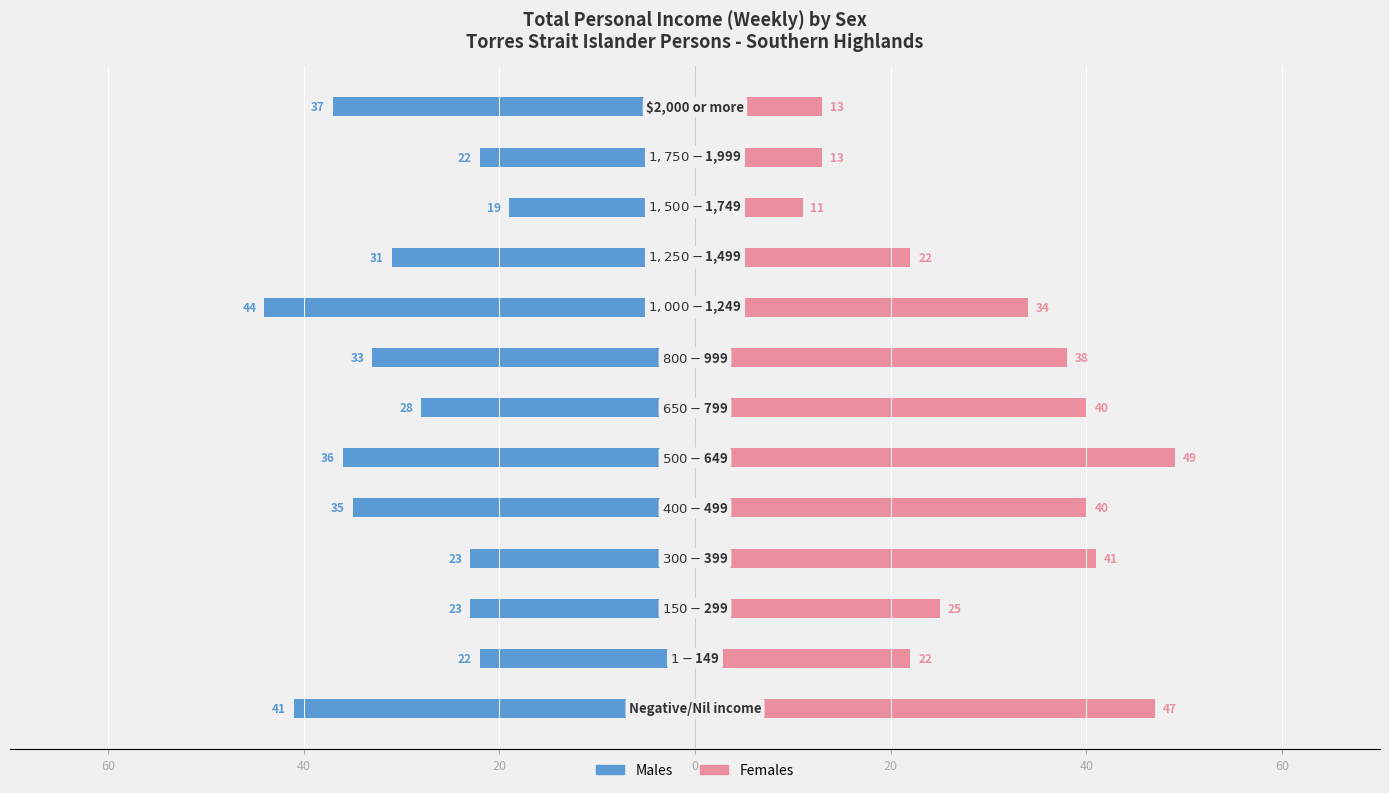

Is the value of Males at 20 greater than the value of Females at 7?

No